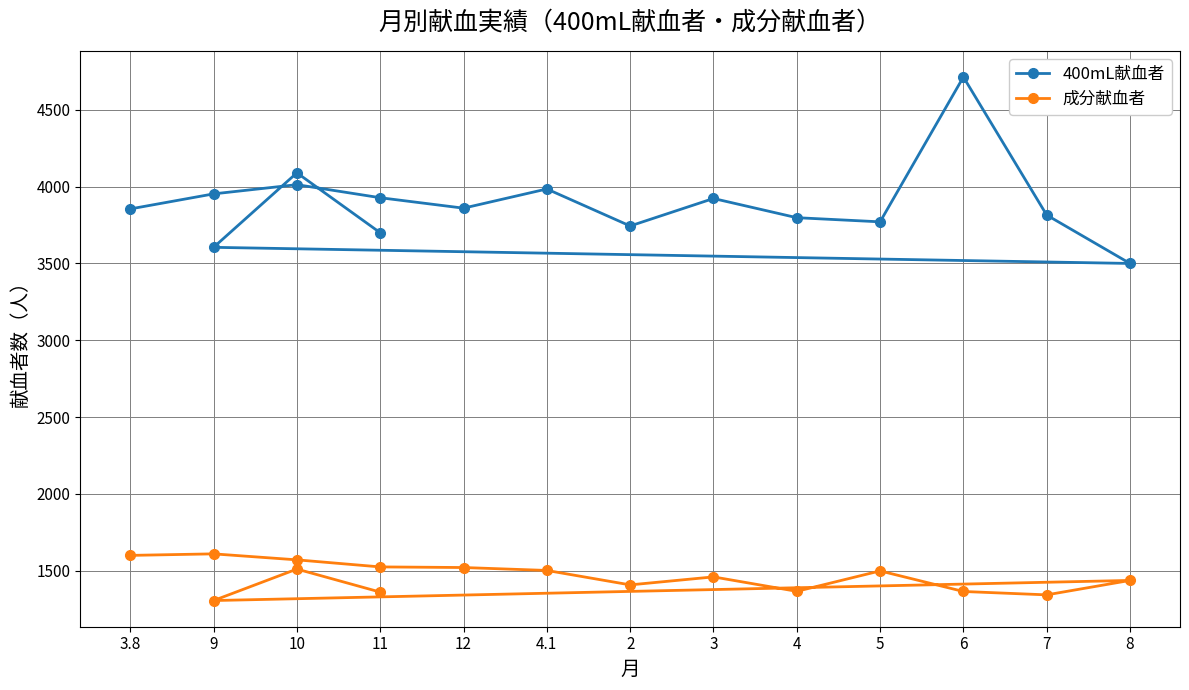

List the series in order of their peak value, lowest first.

成分献血者, 400mL献血者